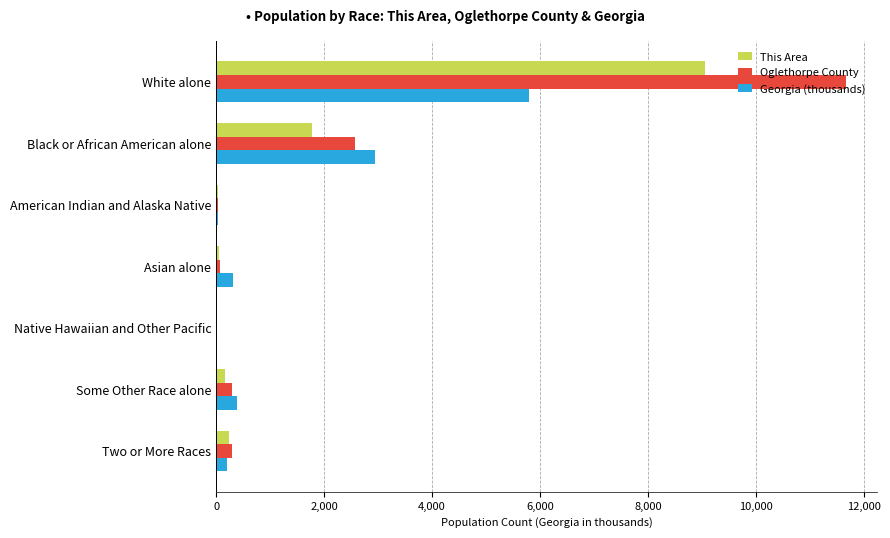

The value of Georgia (thousands) at White alone is 5787.4. True or false?

True